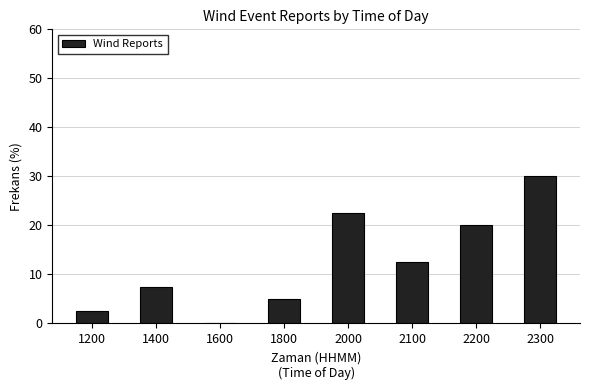

Reading right to left, list all the values displayed in this chart.

2300=30.0	2200=20.0	2100=12.5	2000=22.5	1800=5.0	1600=0.0	1400=7.5	1200=2.5